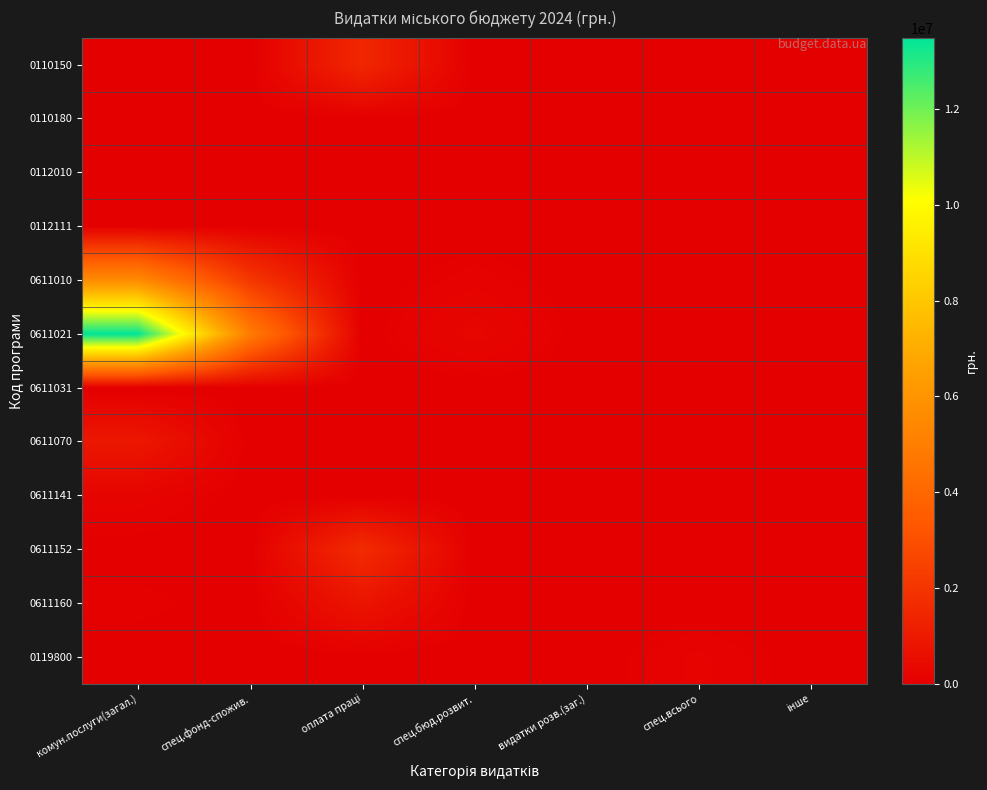

Rank the series at інше from lowest to highest value.

0110150, 0110180, 0112010, 0112111, 0611010, 0611021, 0611031, 0611070, 0611141, 0611152, 0611160, 0119800